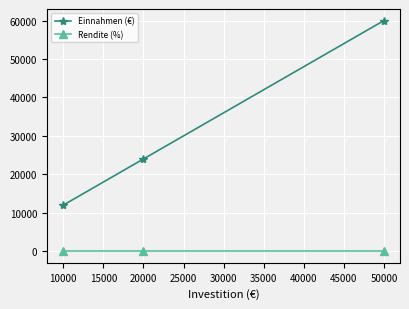

Rank the series by their average value, from lowest to highest.

Rendite (%), Einnahmen (€)